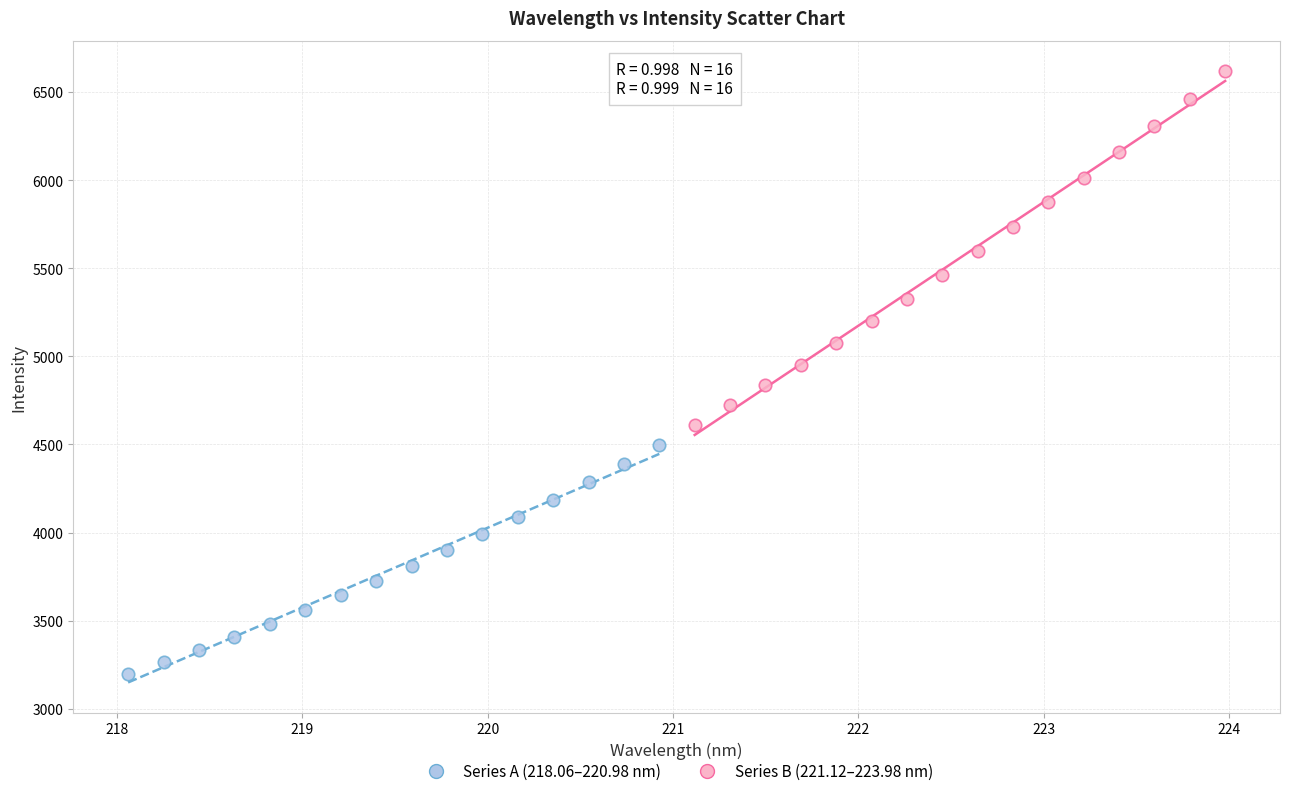

Which series reaches the minimum Y coordinate?

Series A (218.06–220.98 nm)